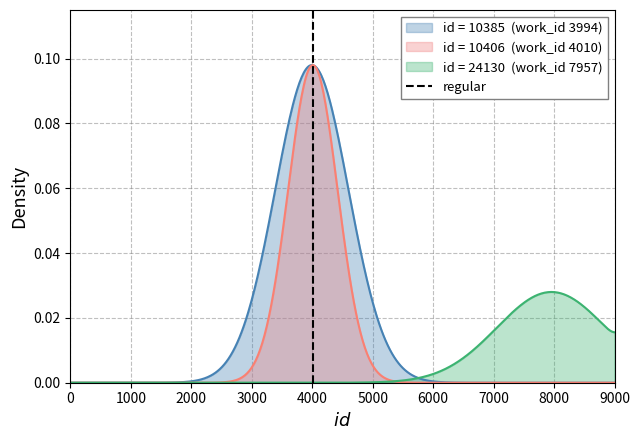

Is it true that the value at 0 is 0?

False